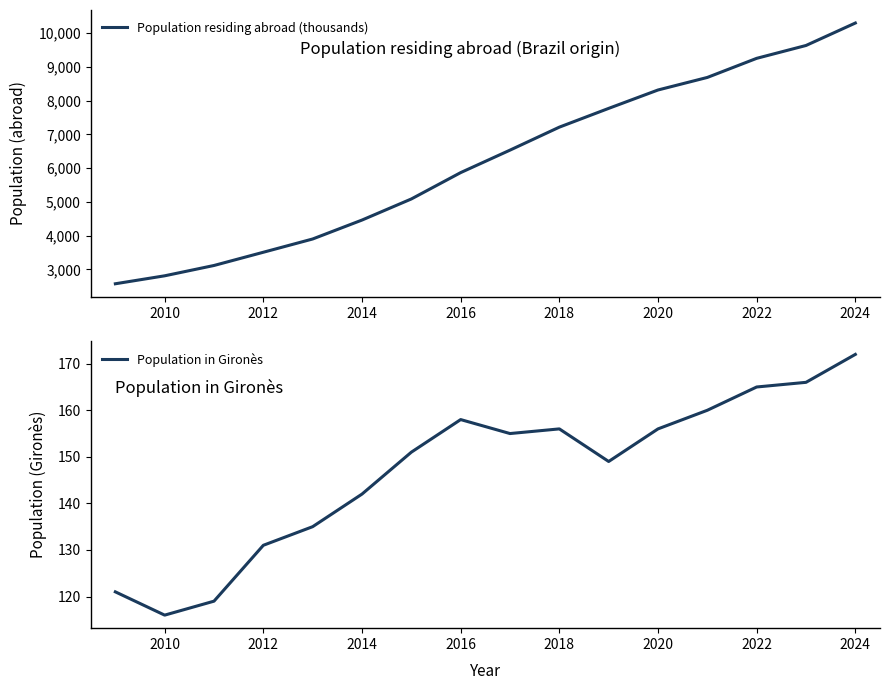

What is the minimum value for Population in Gironès?

116